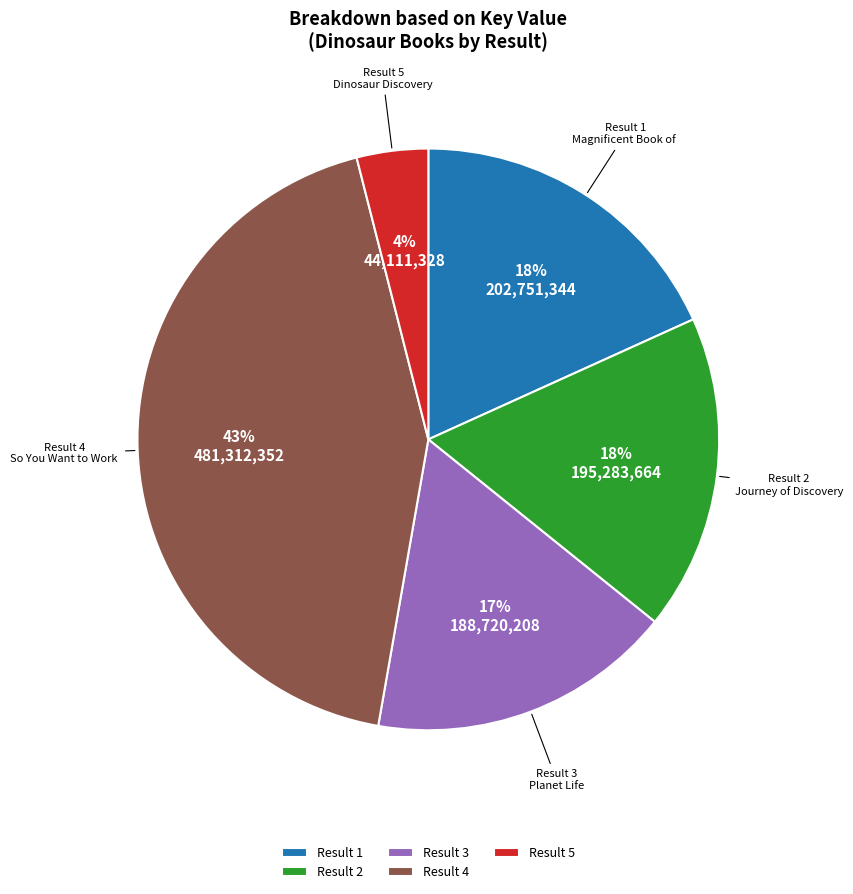

How many segments does this pie chart have?

5